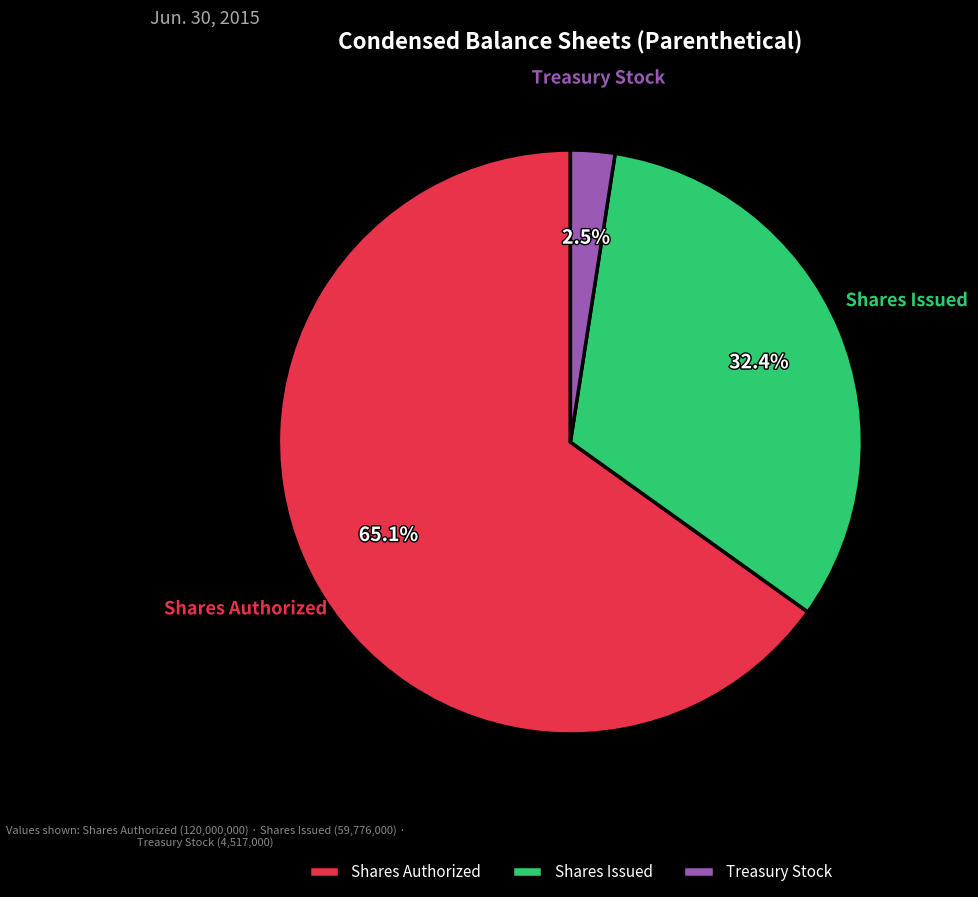

What is the smallest slice in the pie chart?

Treasury Stock